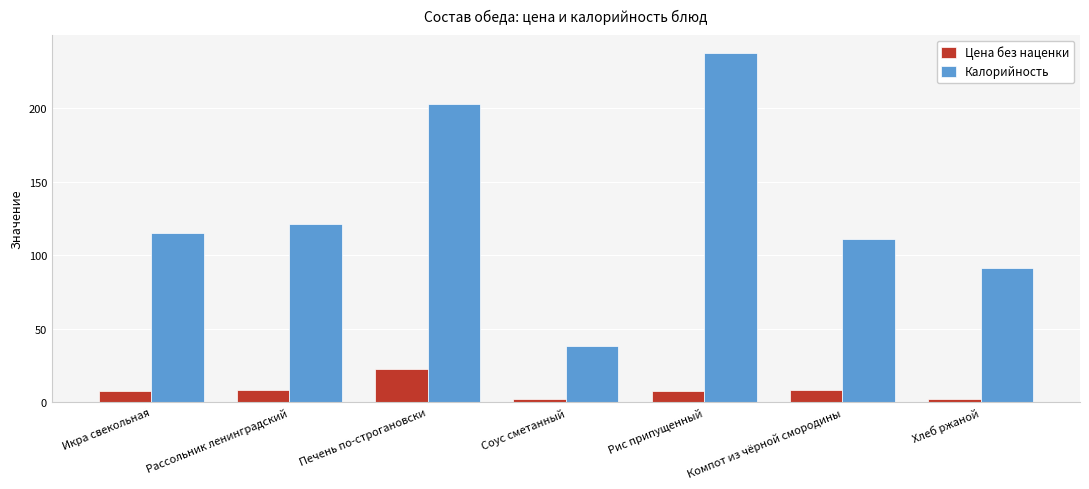

At which category is the sum across all series the highest?

Рис припущенный